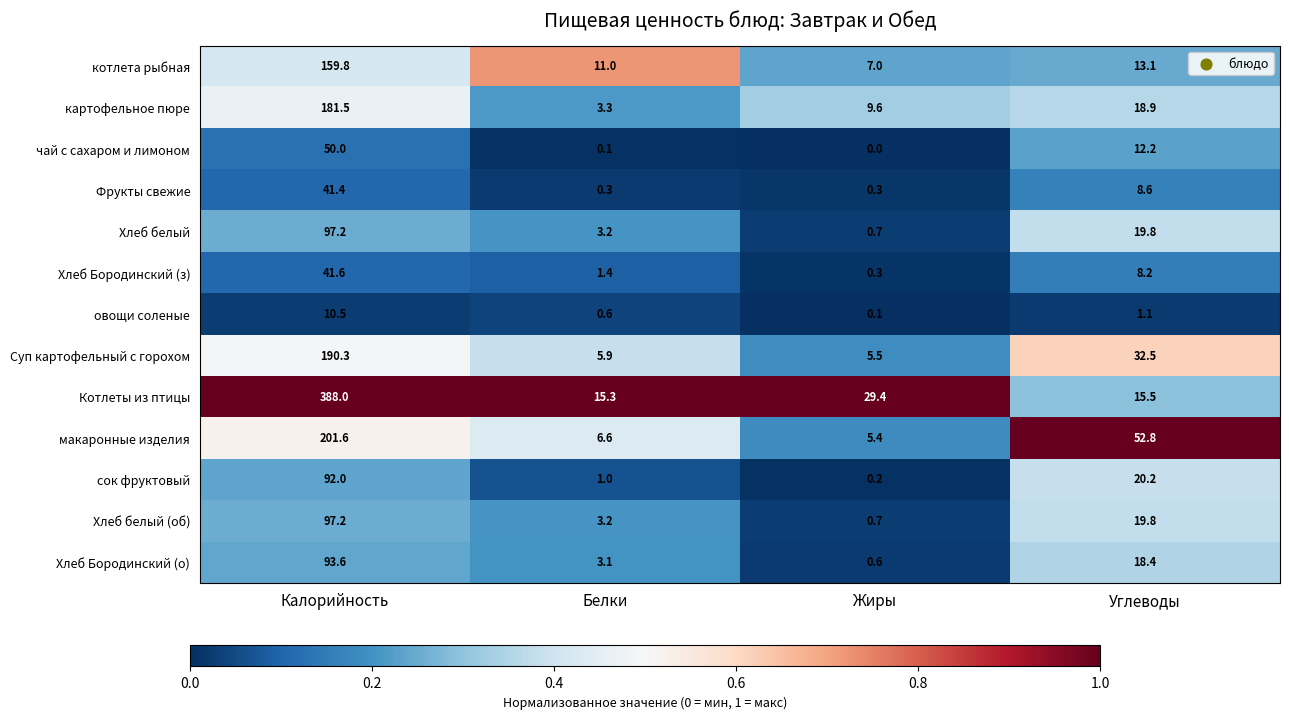

What is the difference between the maximum and minimum values in the Котлеты из птицы series?

372.7